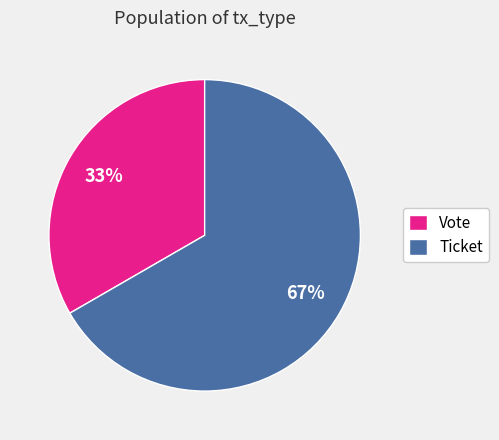

Is Ticket the majority of the pie?

Yes